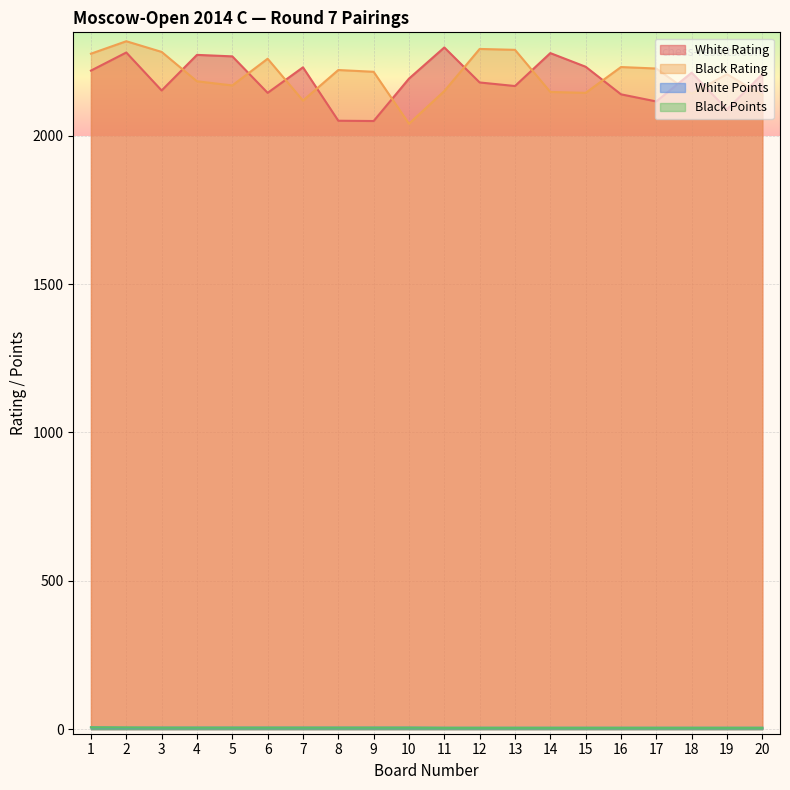

Rank the categories by White Rating value from lowest to highest.

9, 8, 19, 17, 16, 6, 3, 13, 12, 10, 20, 18, 1, 7, 15, 5, 4, 14, 2, 11